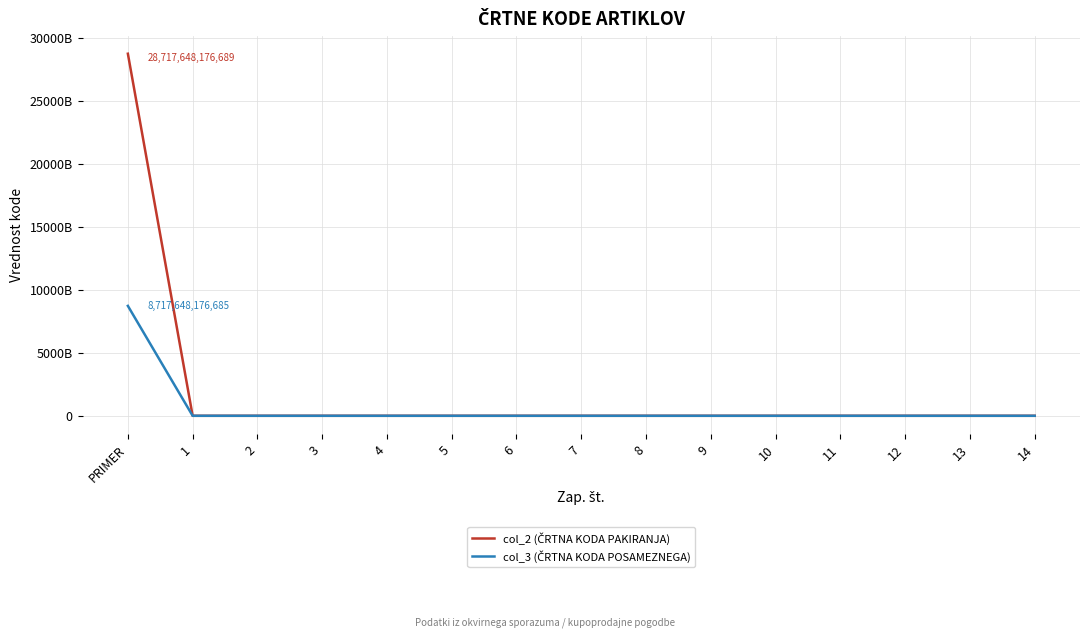

Is this an area chart (filled region under the line)?

No